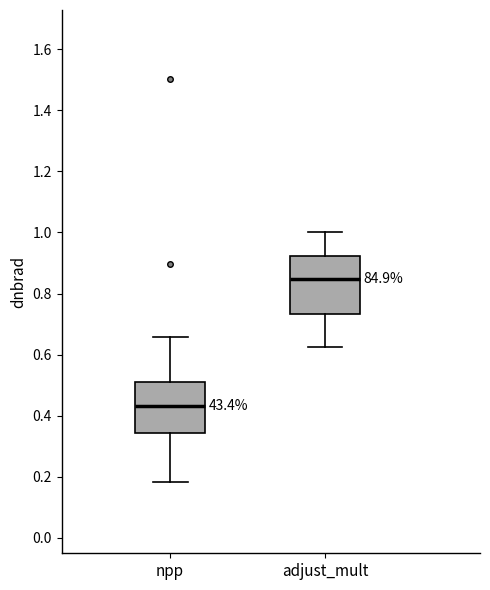

Which box's median line is the highest?

adjust_mult